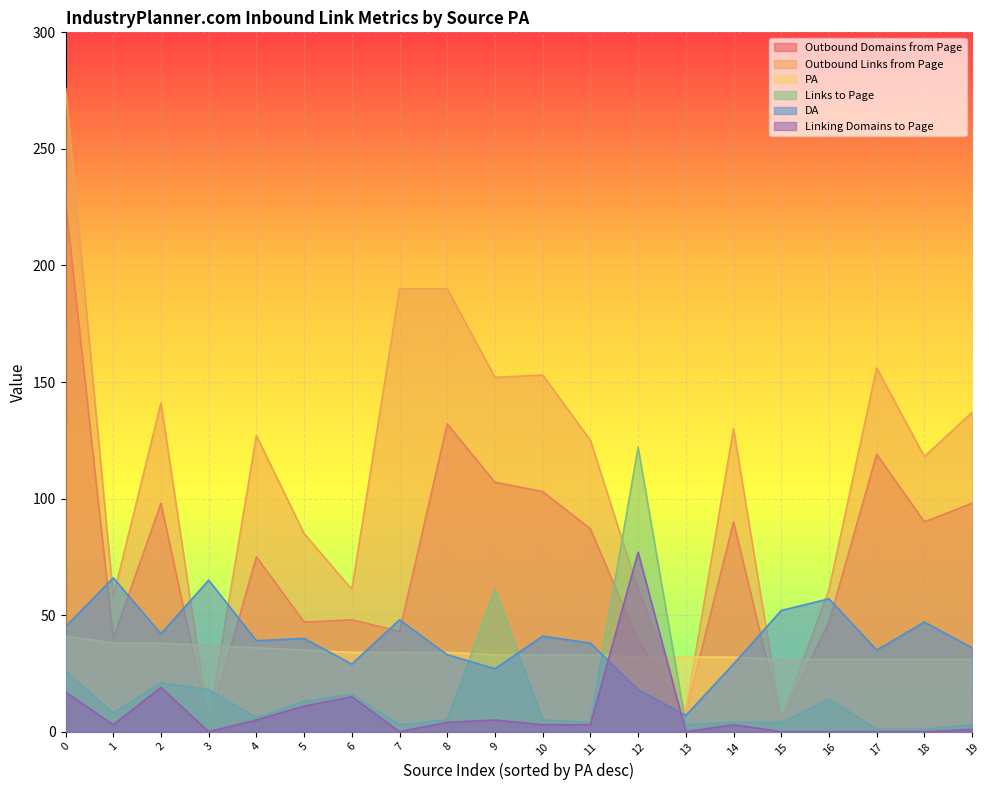

Reading right to left, extract all data points from this chart.

Outbound Domains from Page: 98	90	119	47	5	90	8	39	87	103	107	132	43	48	47	75	3	98	40	227
Outbound Links from Page: 137	118	156	61	5	130	9	61	125	153	152	190	190	61	85	127	4	141	58	276
PA: 31	31	31	31	31	32	32	32	33	33	33	34	34	34	35	36	37	38	38	41
Links to Page: 3	1	1	14	4	4	3	122	4	5	61	5	3	16	13	6	18	21	8	26
DA: 36	47	35	57	52	29	7	18	38	41	27	33	48	29	40	39	65	42	66	45
Linking Domains to Page: 1	0	0	0	0	3	0	77	3	3	5	4	0	15	11	5	0	19	3	17